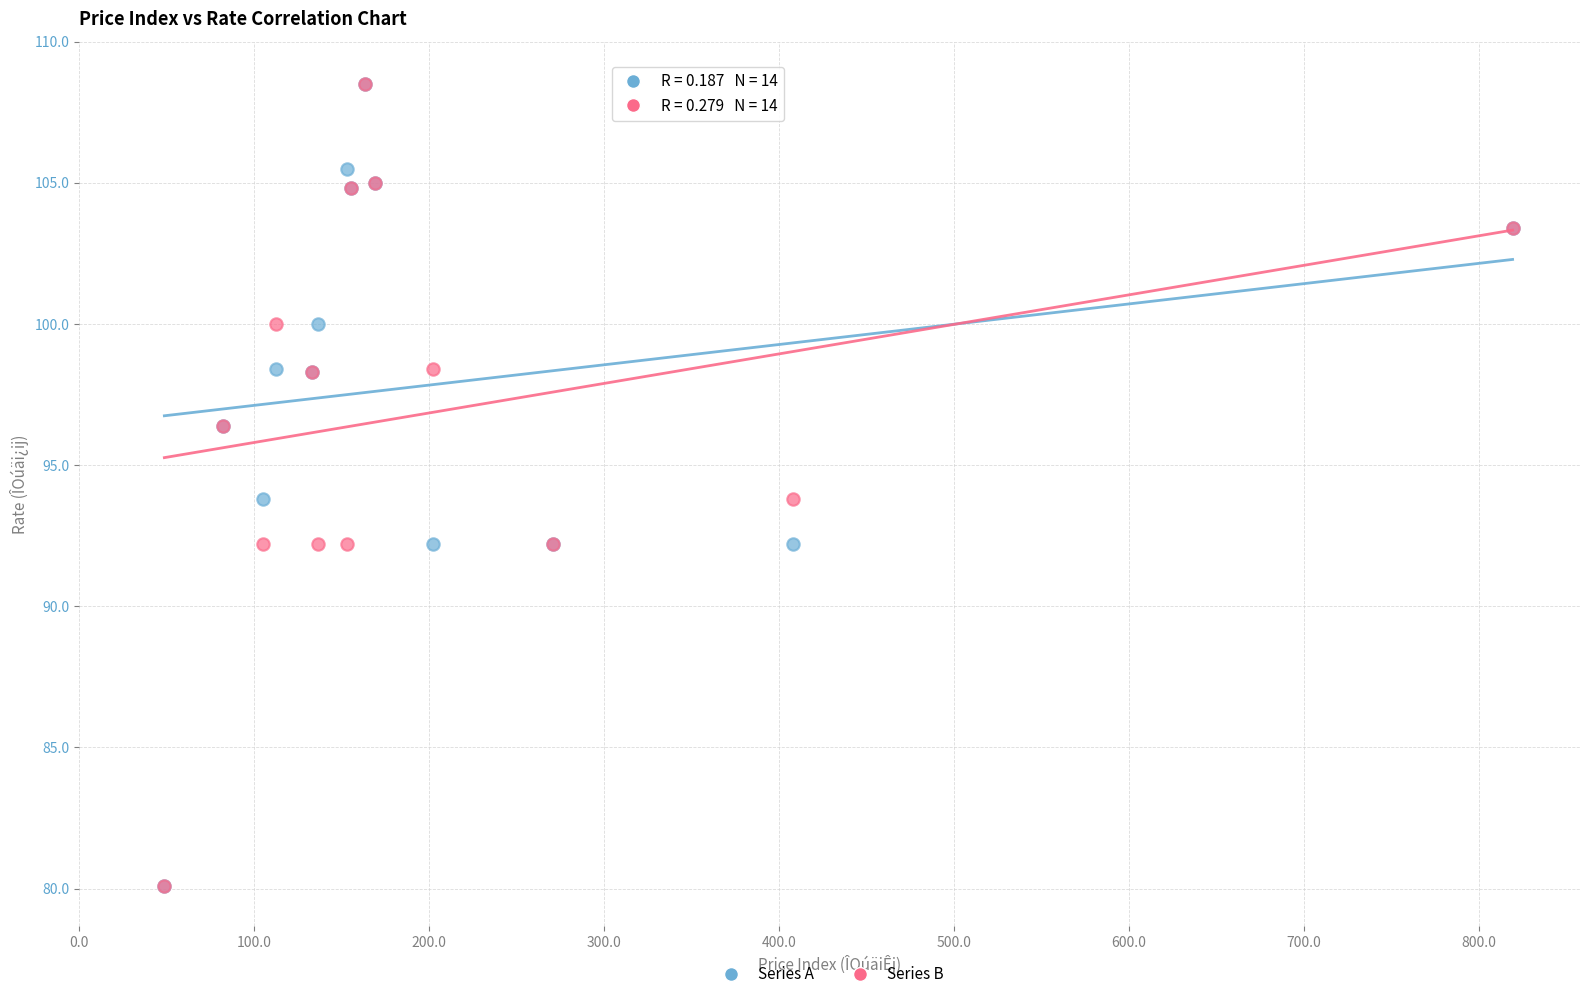

What are all the series names shown in the legend?

Series A, Series B